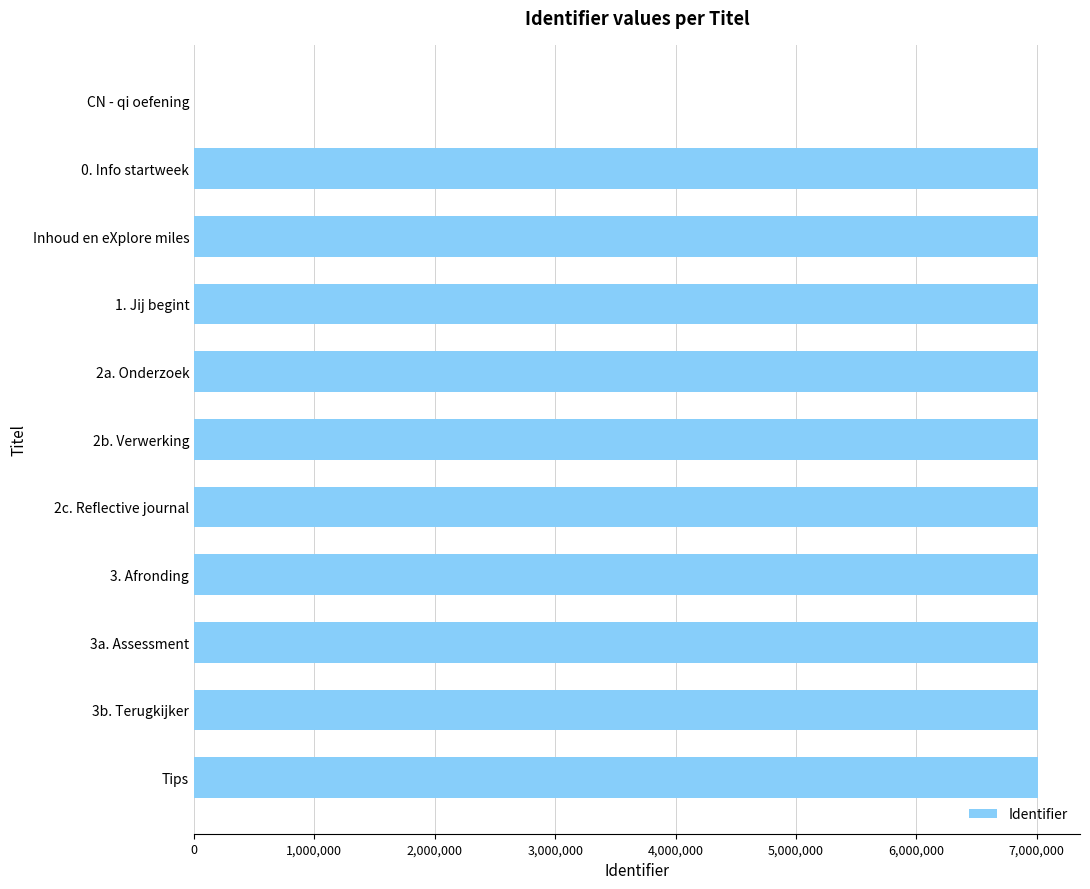

True or false: the data shows 3345623 at CN - qi oefening.

False